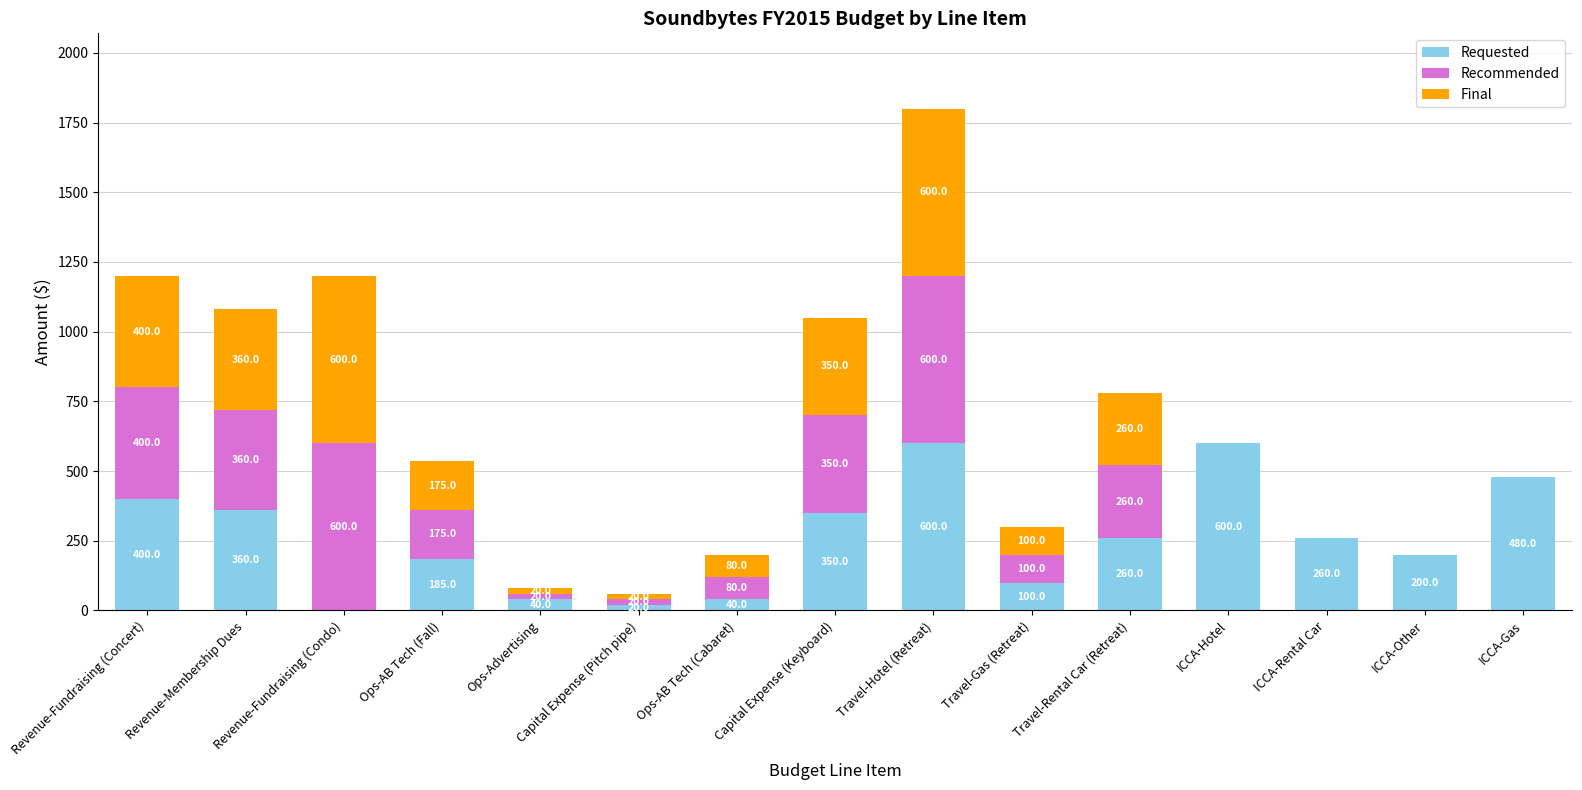

What is the approximate value of Requested at ICCA-Hotel?

600